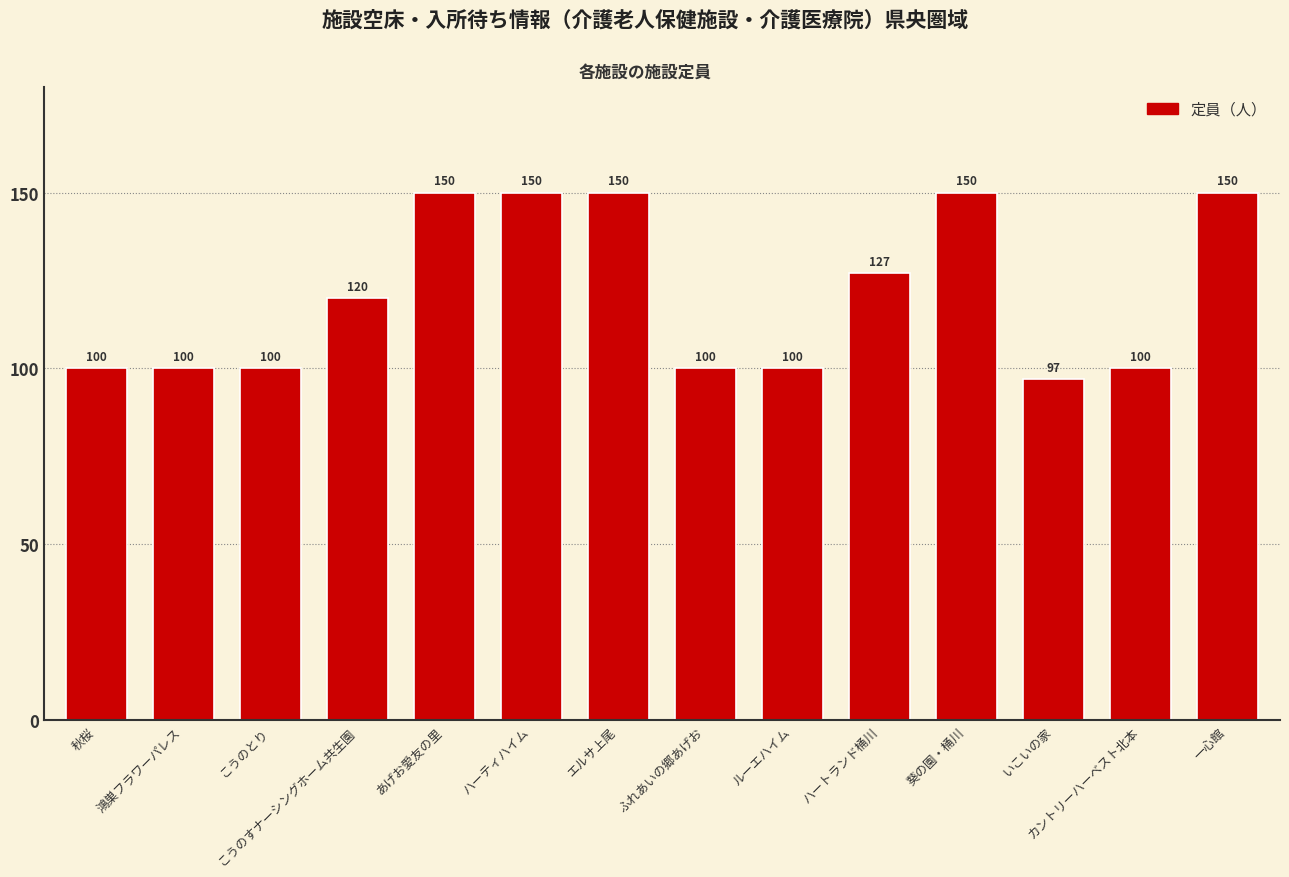

What value does the data have at 秋桜?

100